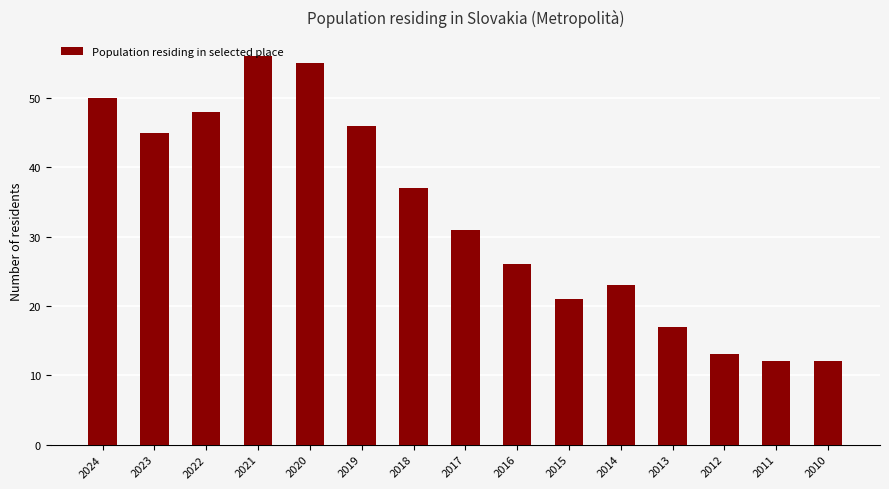

How many bars are there in total?

15